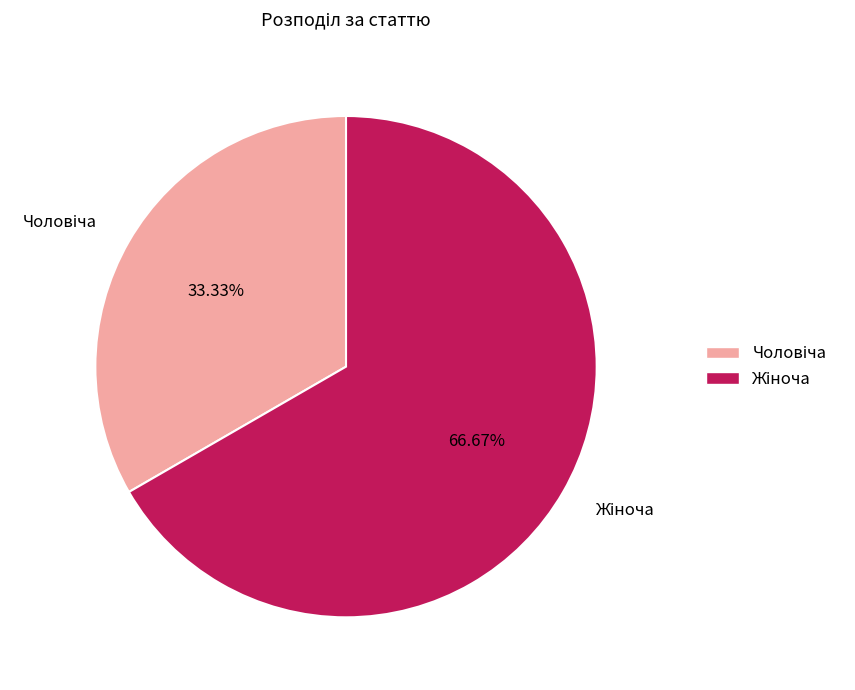

Is there any slice that represents more than half of the pie?

Yes